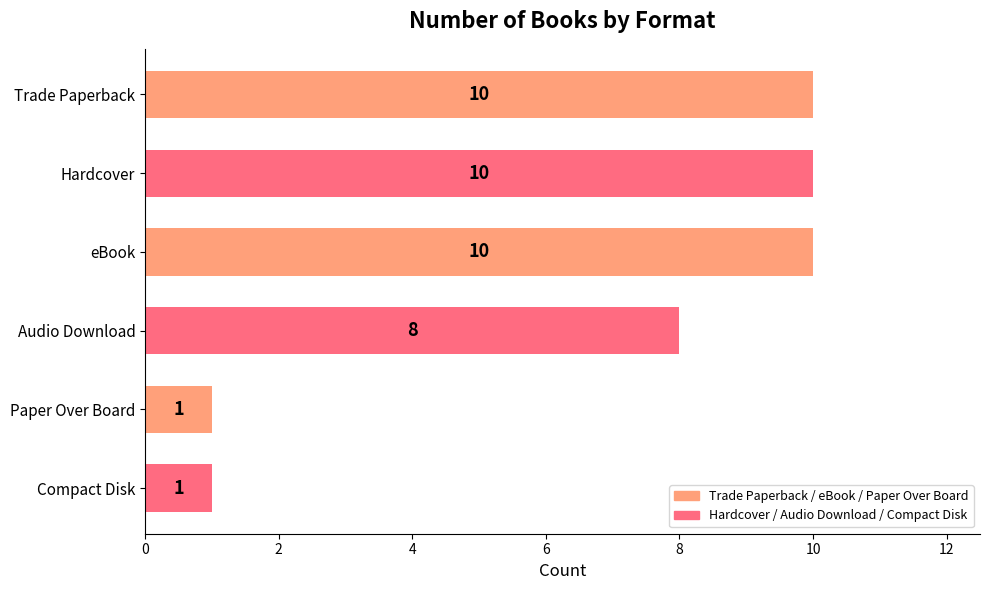

What is the minimum value shown in the chart?

1